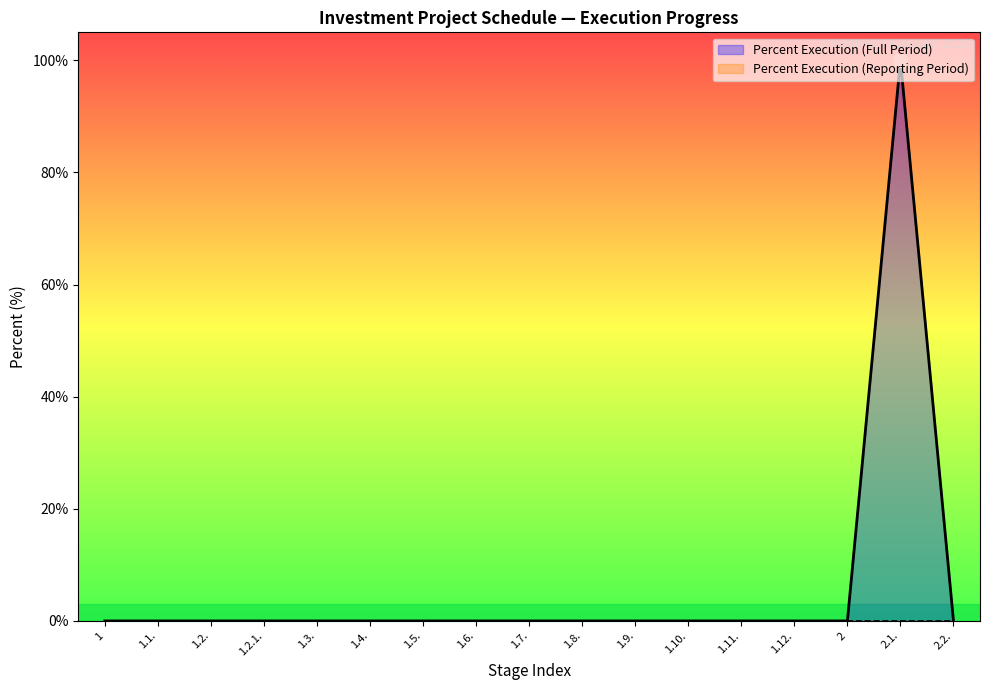

What is the label of the 3rd point from the right?

2